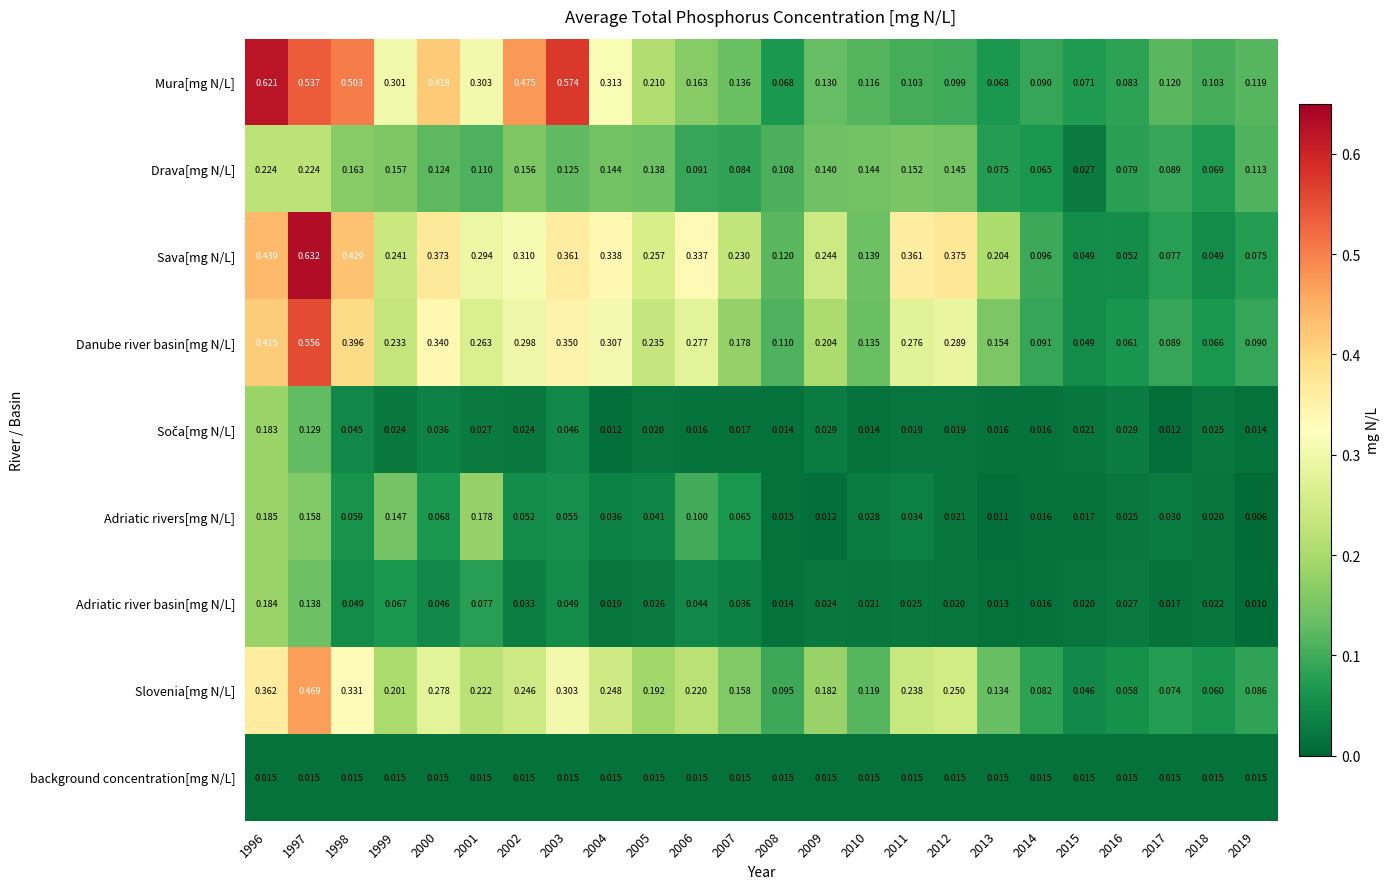

What is the total value across all series at 2009?

1.0